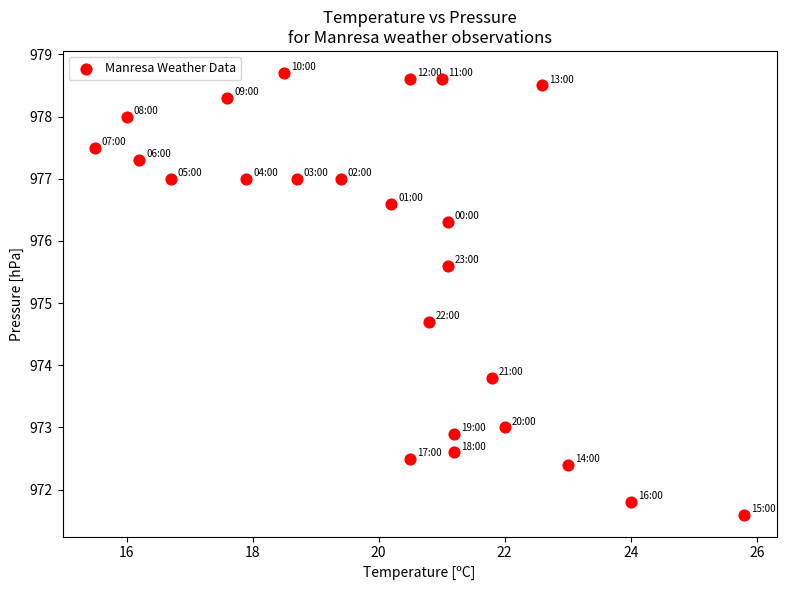

What Y value in the scatter plot is closest to 975?

974.7